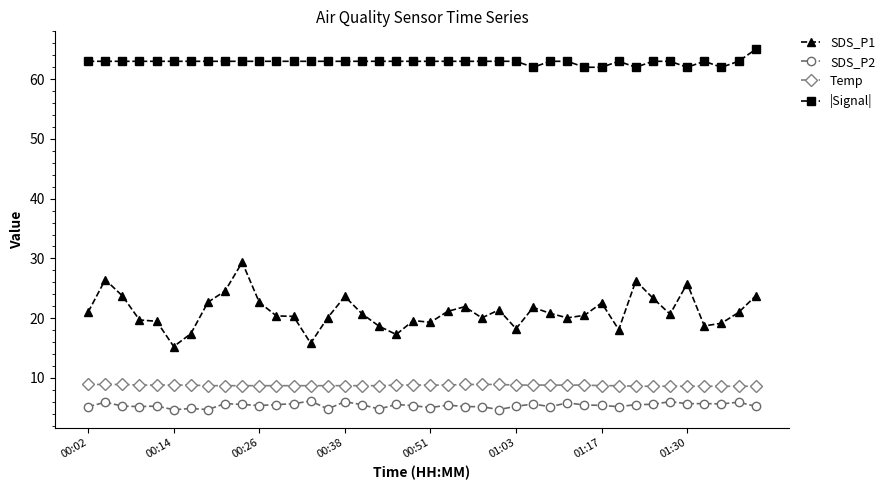

What is the sum of all |Signal| values?

2516.0